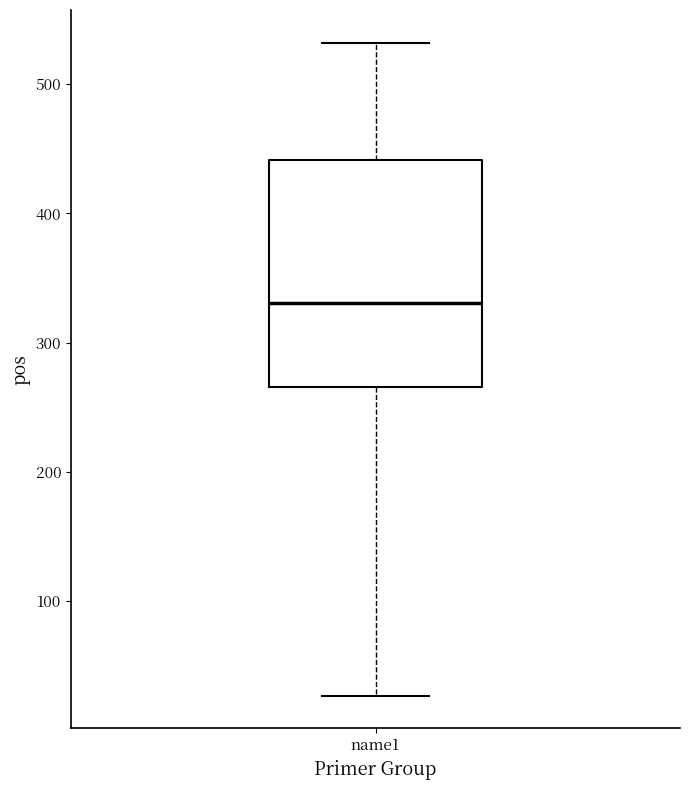

Transcribe this box plot: give where the median line is, the range the box spans, and where the two whiskers end, as read against the y-axis. The values are not printed on the chart, so give them approximately, as read against the axis.

median 330, box 270 to 440, whiskers 30 to 530